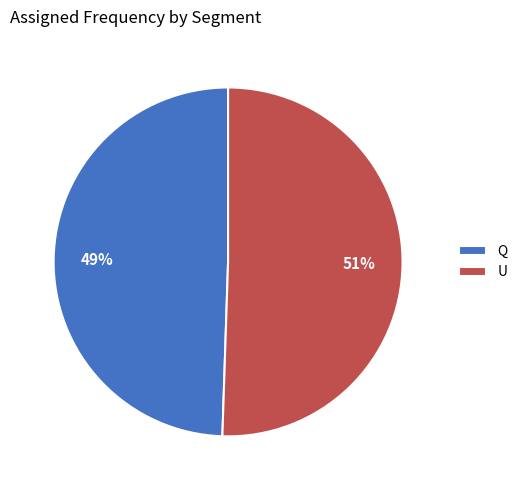

True or false: Q accounts for 49% of the total.

True